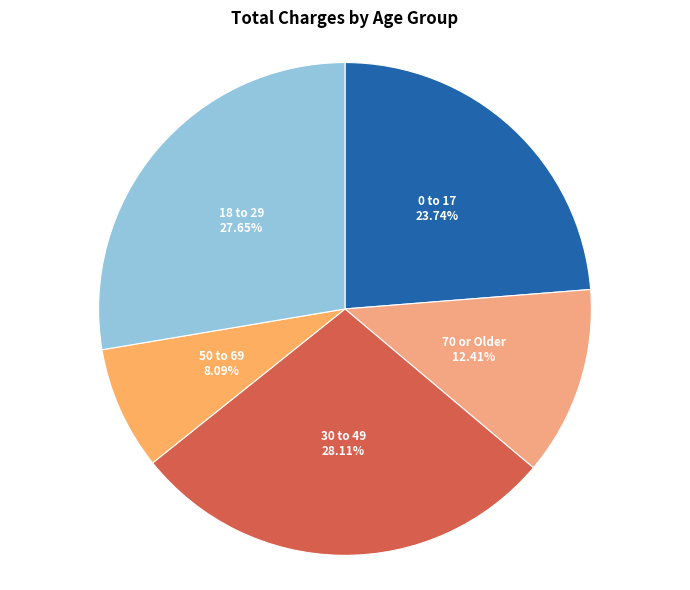

What percentage do 70 or Older and 0 to 17 together represent?

36.2%